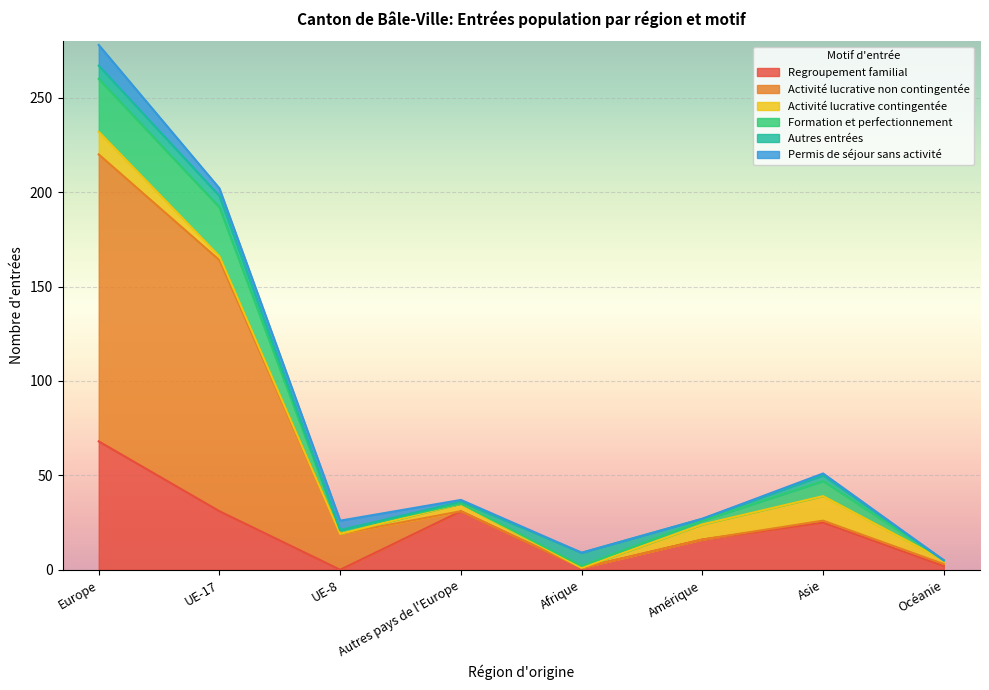

Where is the first local minimum for Autres entrées?

UE-8